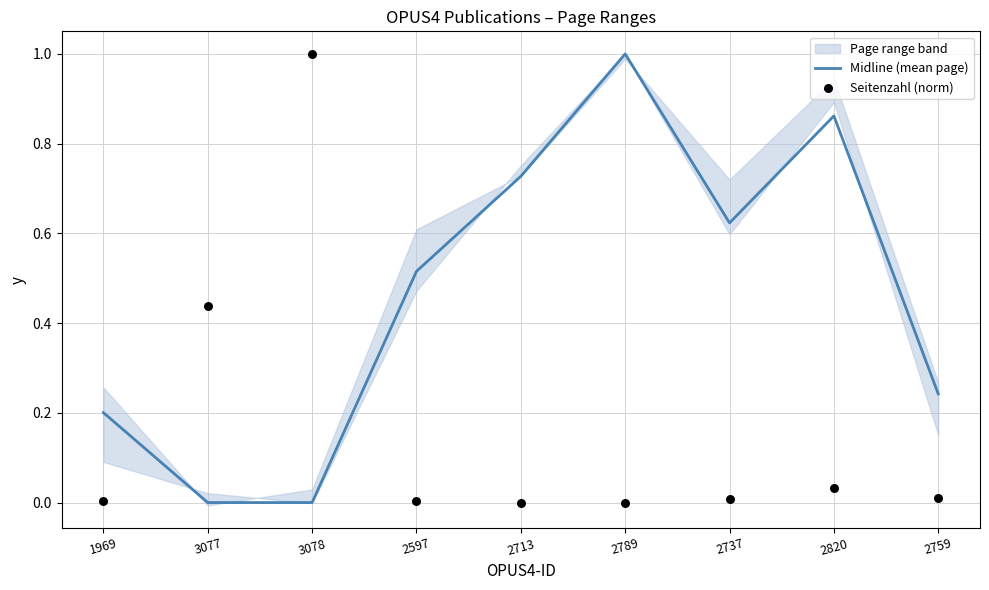

At how many categories does at least one series exceed 0?

9